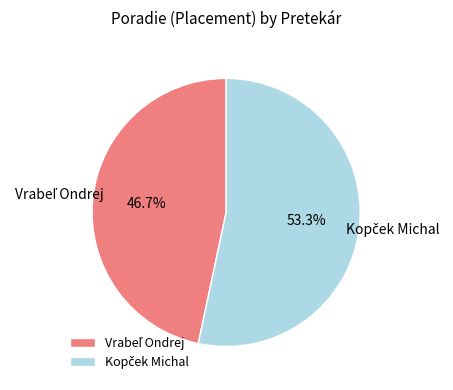

Is there any slice that represents more than half of the pie?

Yes